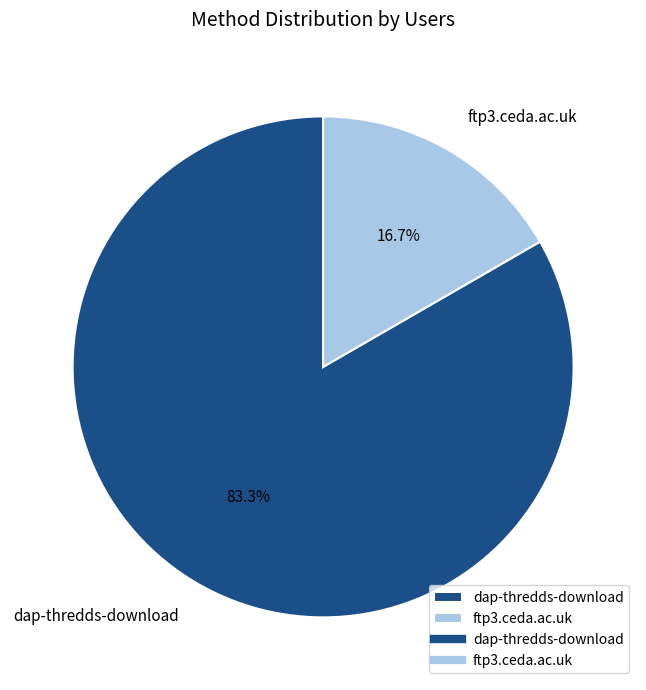

How many slices are in this pie chart?

2